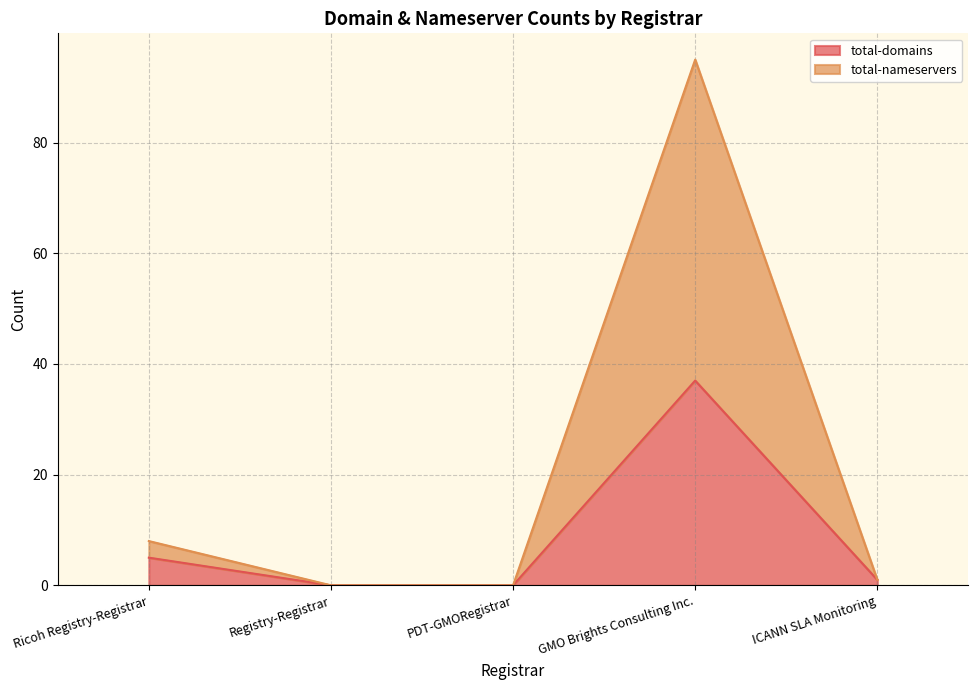

Reading right to left, extract all data points from this chart.

total-domains: ICANN SLA Monitoring=1	GMO Brights Consulting Inc.=37	PDT-GMORegistrar=0	Registry-Registrar=0	Ricoh Registry-Registrar=5
total-nameservers: ICANN SLA Monitoring=1	GMO Brights Consulting Inc.=95	PDT-GMORegistrar=0	Registry-Registrar=0	Ricoh Registry-Registrar=8